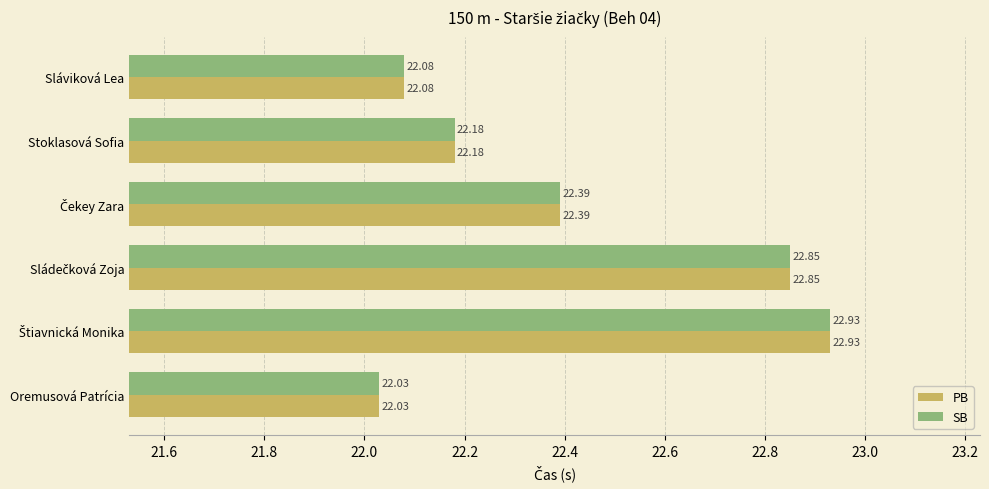

At how many categories does at least one series exceed 22?

6